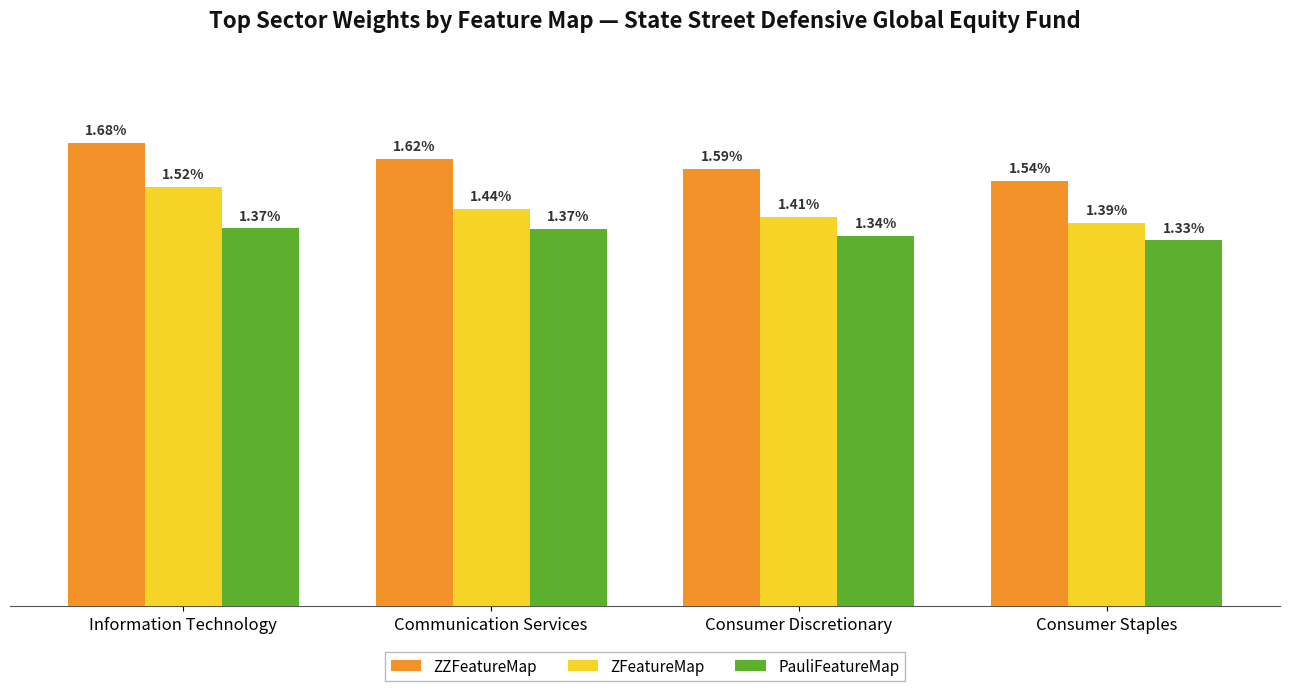

At which category is the sum across all series the highest?

Information Technology